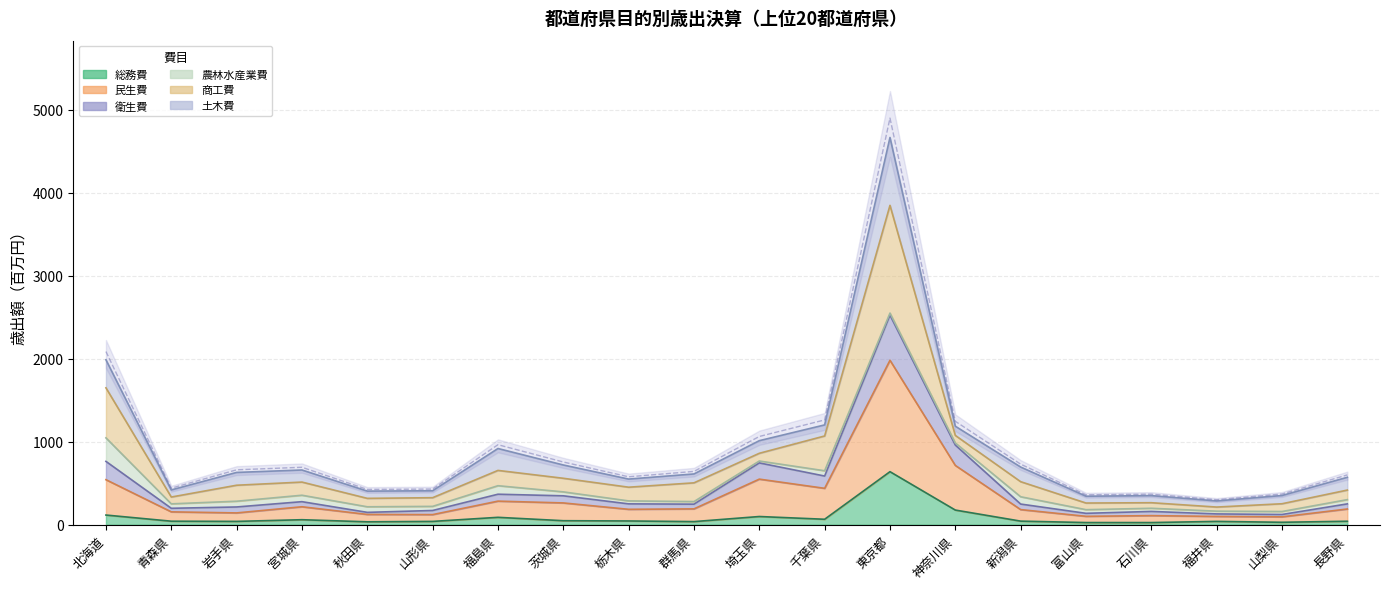

At how many categories does at least one series exceed 1558?

1